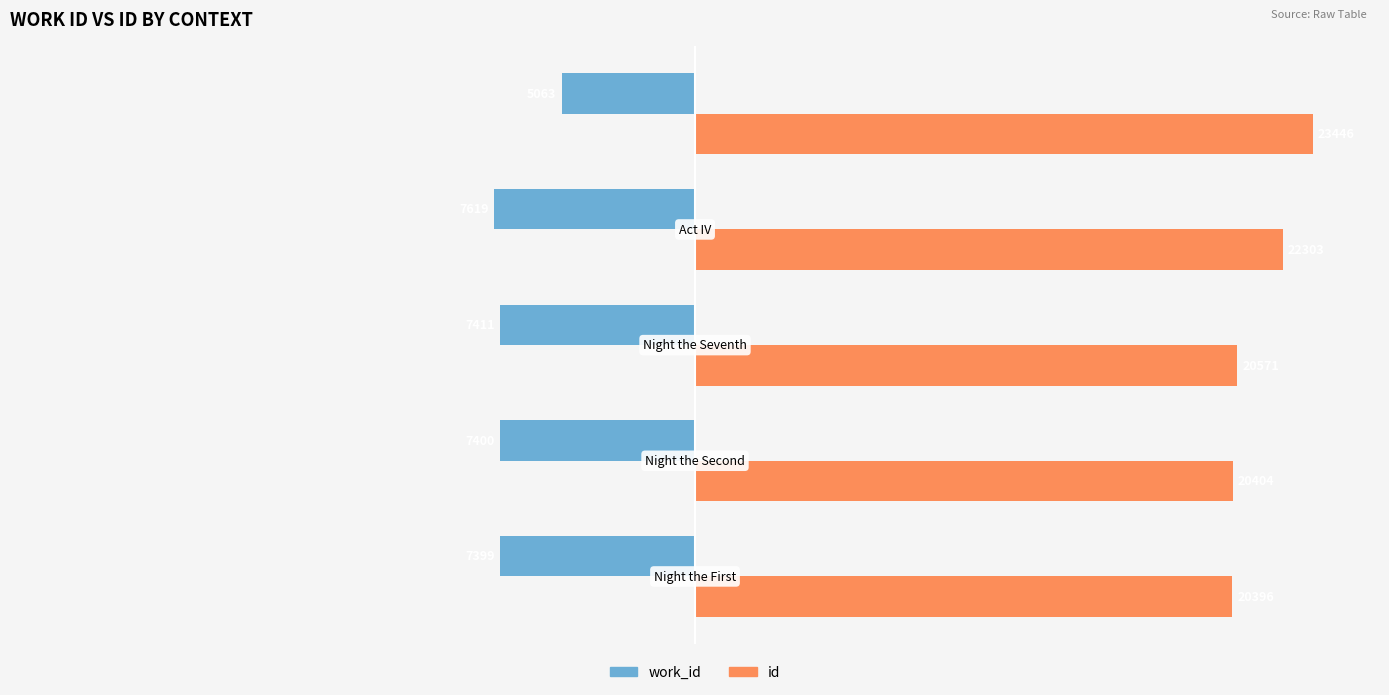

Rank the series by their average value, from highest to lowest.

id, work_id